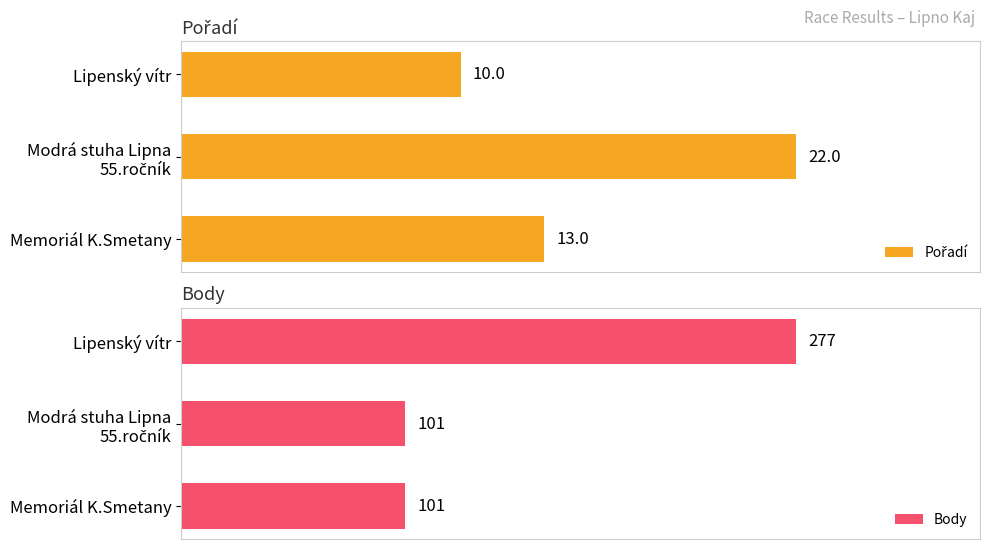

Which category has the highest value in the Body series?

Lipenský vítr